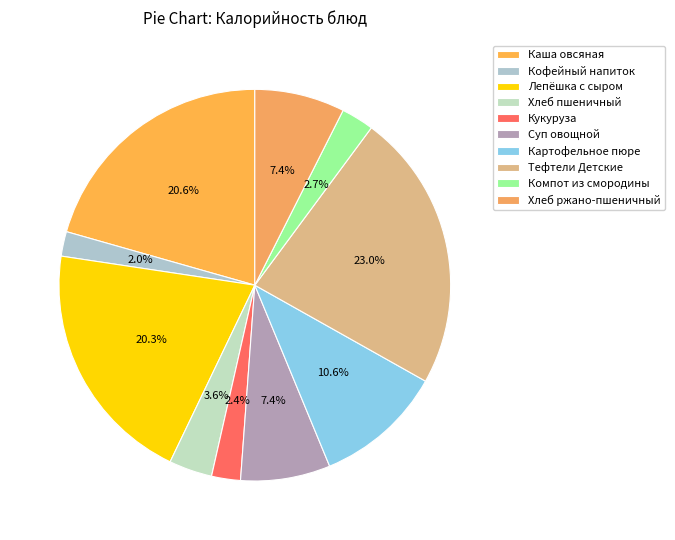

What is the ratio of the value at Кофейный напиток to the value at Каша овсяная?

0.1